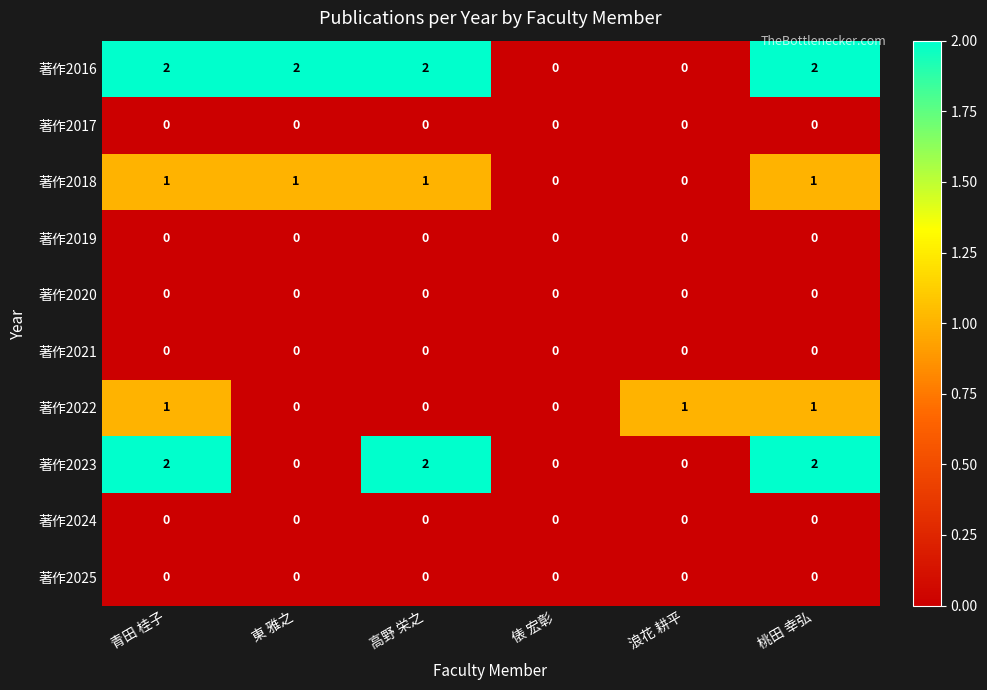

The value of 著作2016 at 浪花 耕平 is 0. True or false?

True